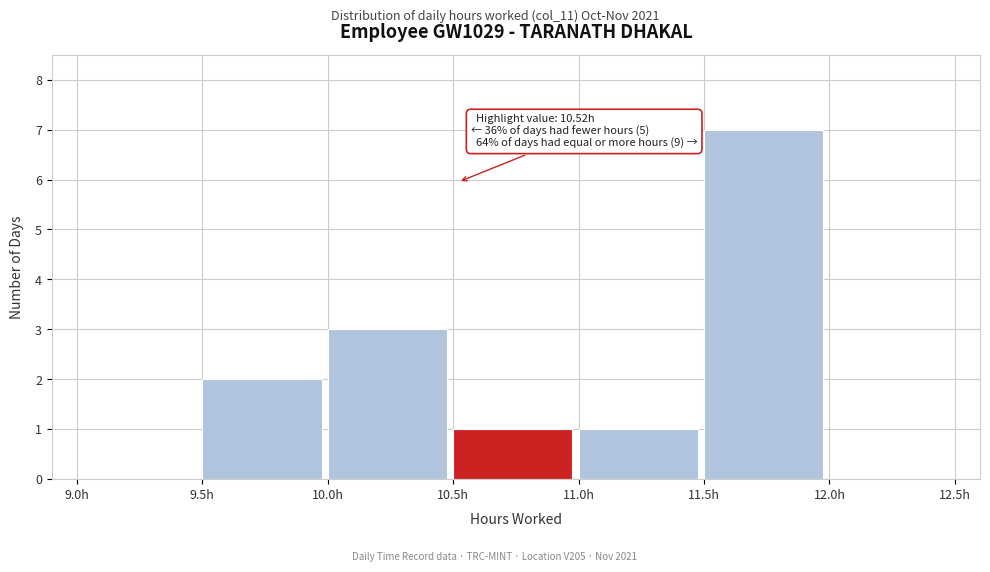

Which range on the x-axis has the tallest bar?

11.5 to 12.0